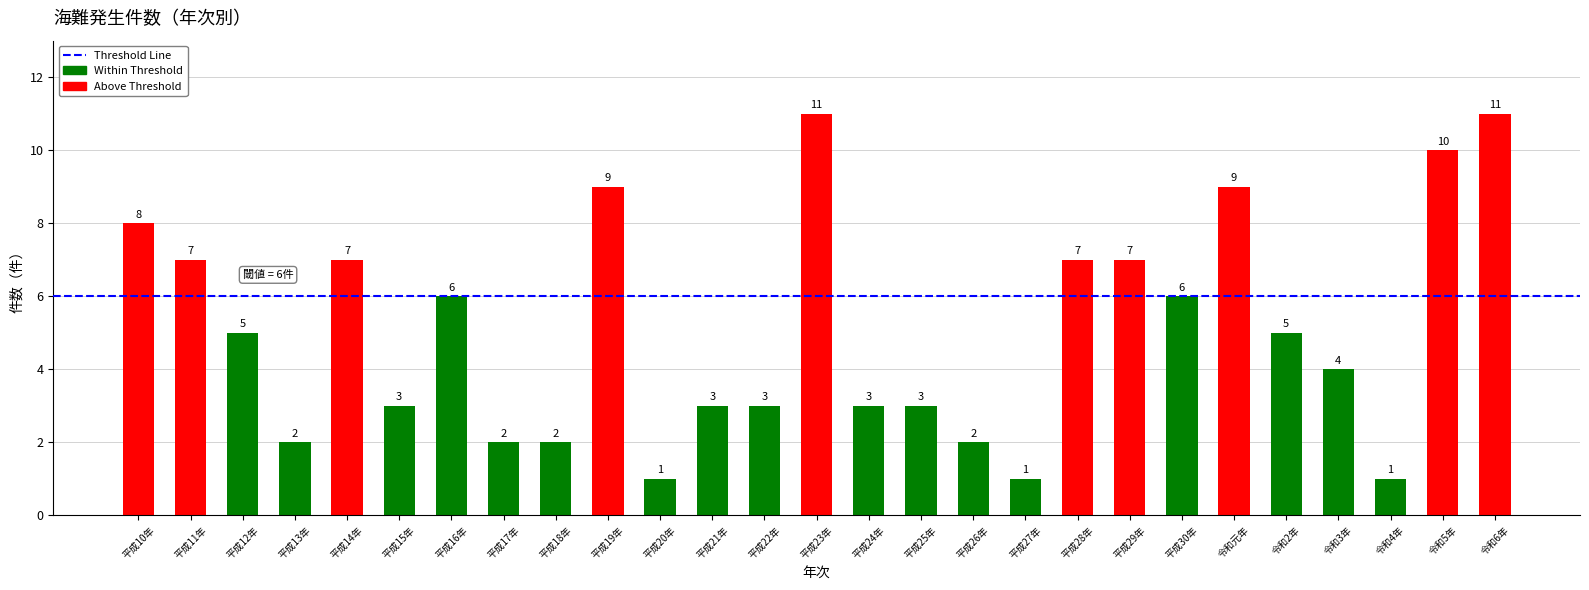

What is the sum of the values at 平成28年 and 平成22年?

10